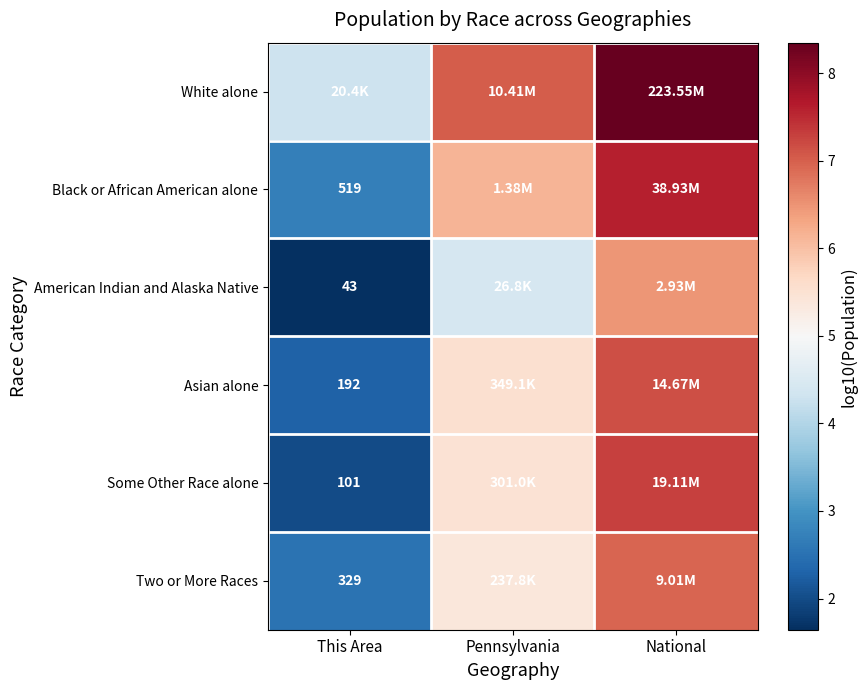

Is the value of Asian alone at National greater than the value of Black or African American alone at This Area?

Yes